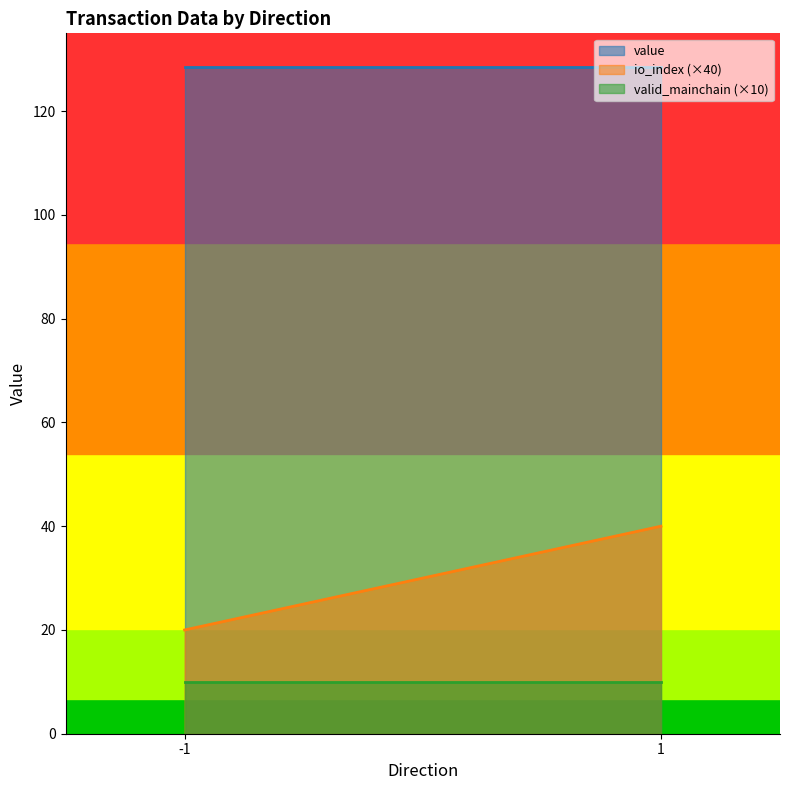

True or false: valid_mainchain (×10) and io_index (×40) intersect in this chart.

False